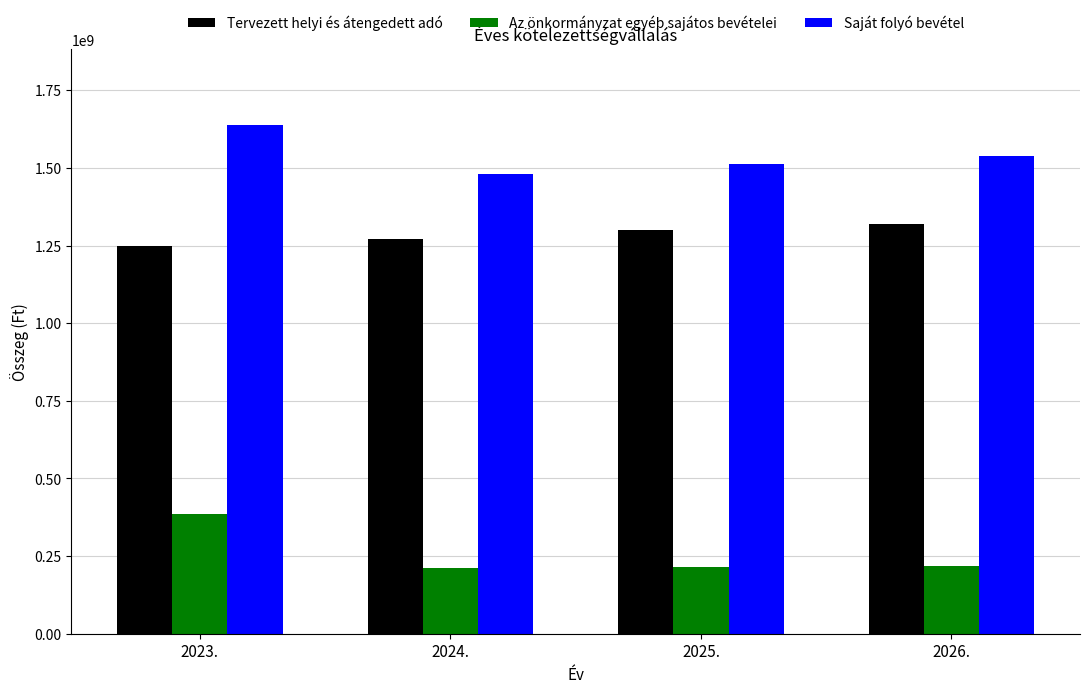

The value of Tervezett helyi és átengedett adó at 2024. is 1270000000. True or false?

True